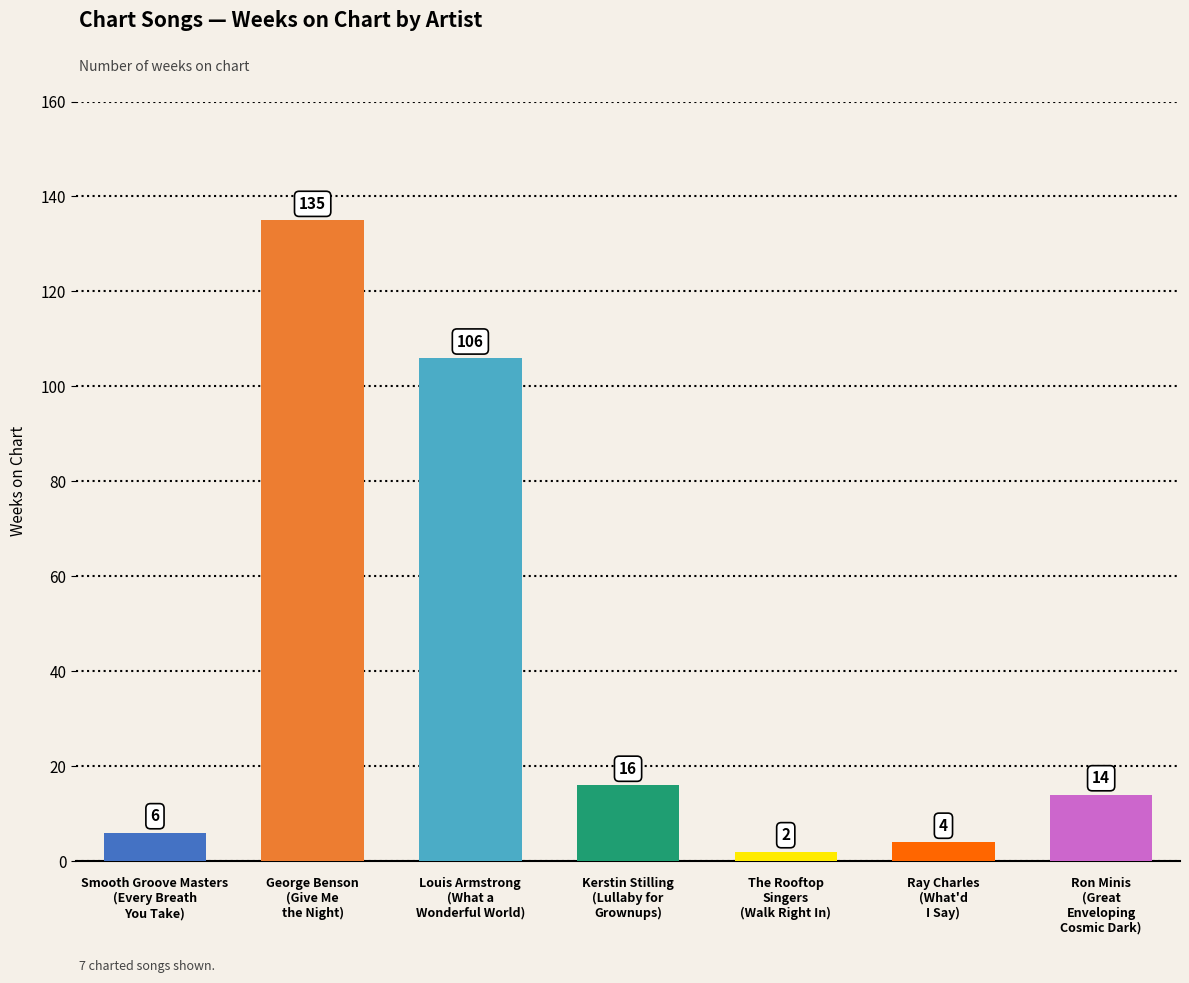

Count the number of categories in the chart.

7